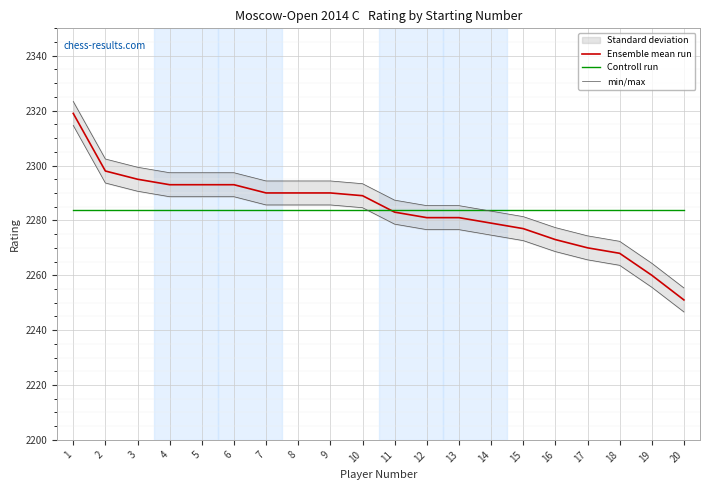

What is the total value across all series at 2?

6884.0